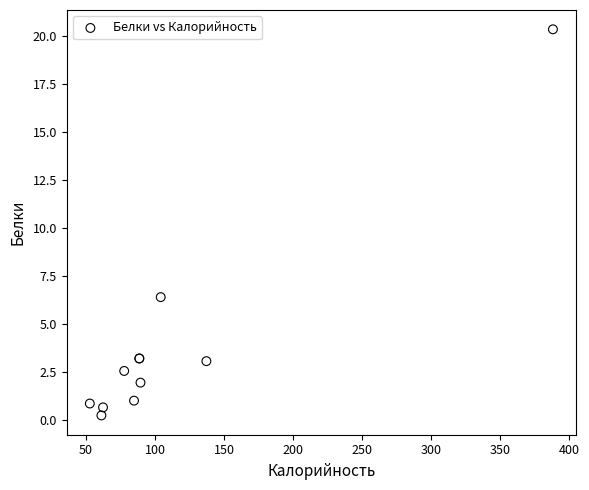

What Y value in the scatter plot is closest to 10?

6.4